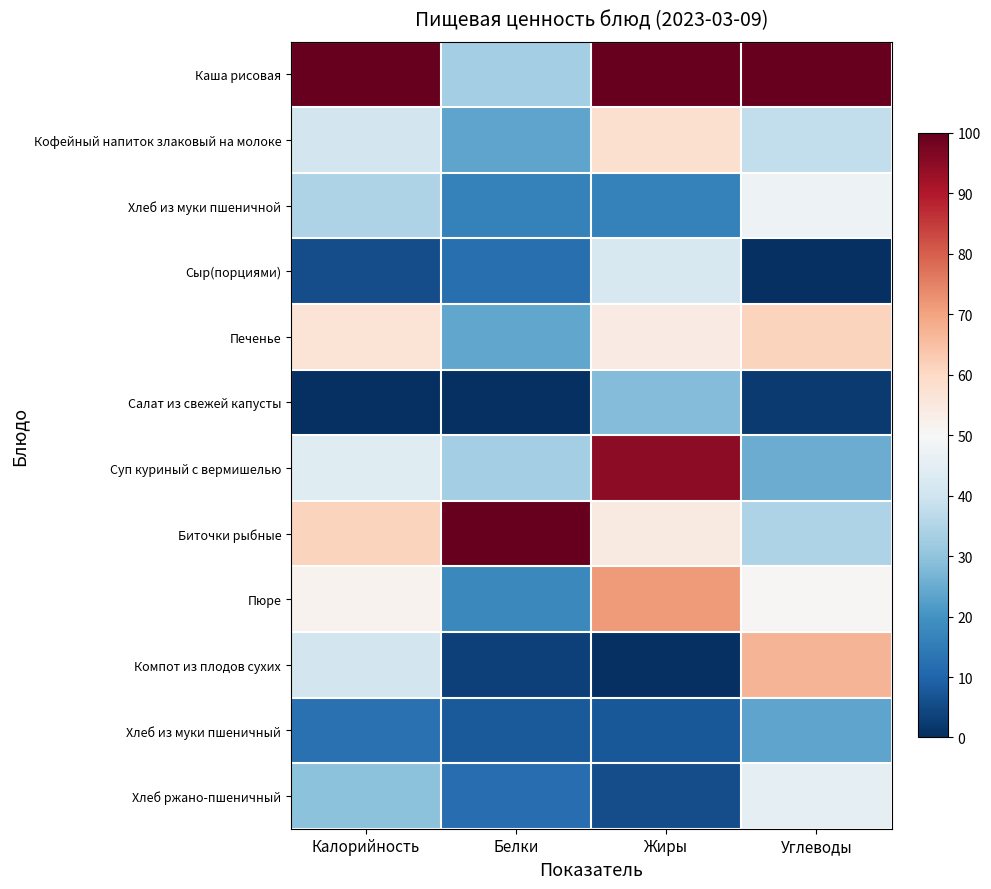

Reading left to right, extract all data points from this chart.

Каша рисовая: Калорийность=100.0	Белки=33.0	Жиры=100.0	Углеводы=100.0
Кофейный напиток злаковый на молоке: Калорийность=40.9	Белки=23.6	Жиры=57.9	Углеводы=37.9
Хлеб из муки пшеничной: Калорийность=34.7	Белки=16.1	Жиры=16.1	Углеводы=47.4
Сыр(порциями): Калорийность=5.8	Белки=12.5	Жиры=42.1	Углеводы=0.0
Печенье: Калорийность=56.9	Белки=23.8	Жиры=54.0	Углеводы=61.2
Салат из свежей капусты: Калорийность=0.0	Белки=0.0	Жиры=28.3	Углеводы=2.3
Суп куриный с вермишелью: Калорийность=44.1	Белки=33.0	Жиры=94.8	Углеводы=25.0
Биточки рыбные: Калорийность=61.3	Белки=100.0	Жиры=54.4	Углеводы=34.4
Пюре: Калорийность=51.8	Белки=17.6	Жиры=71.1	Углеводы=50.7
Компот из плодов сухих: Калорийность=40.8	Белки=3.4	Жиры=0.0	Углеводы=67.1
Хлеб из муки пшеничный: Калорийность=12.7	Белки=8.1	Жиры=7.7	Углеводы=23.7
Хлеб ржано-пшеничный: Калорийность=29.3	Белки=12.0	Жиры=5.7	Углеводы=45.6